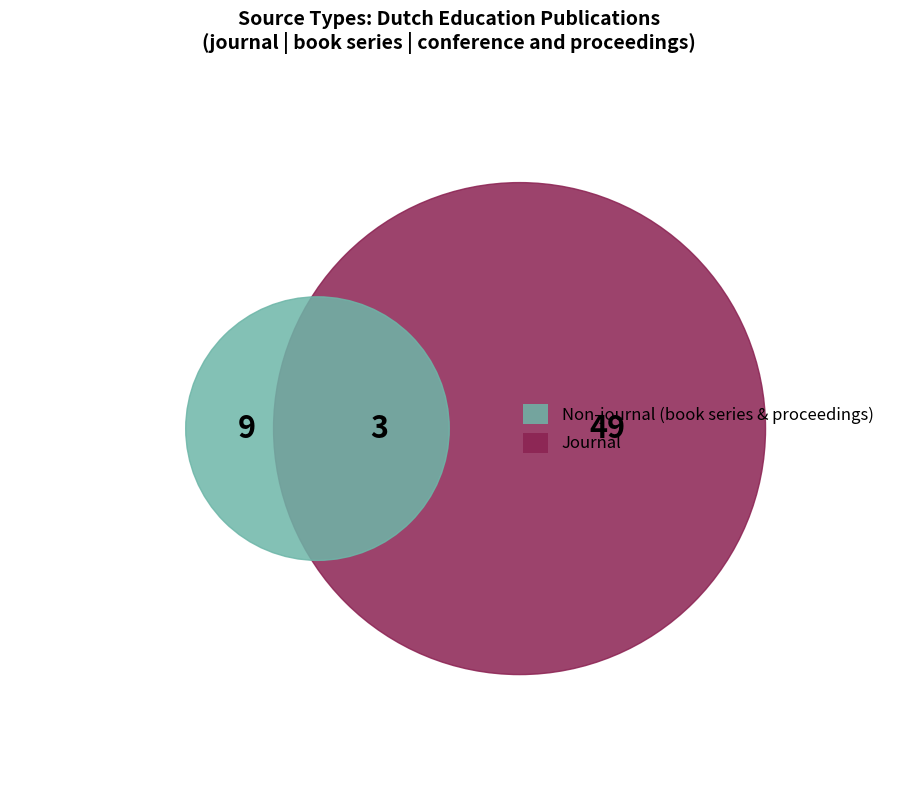

How many segments does this pie chart have?

3